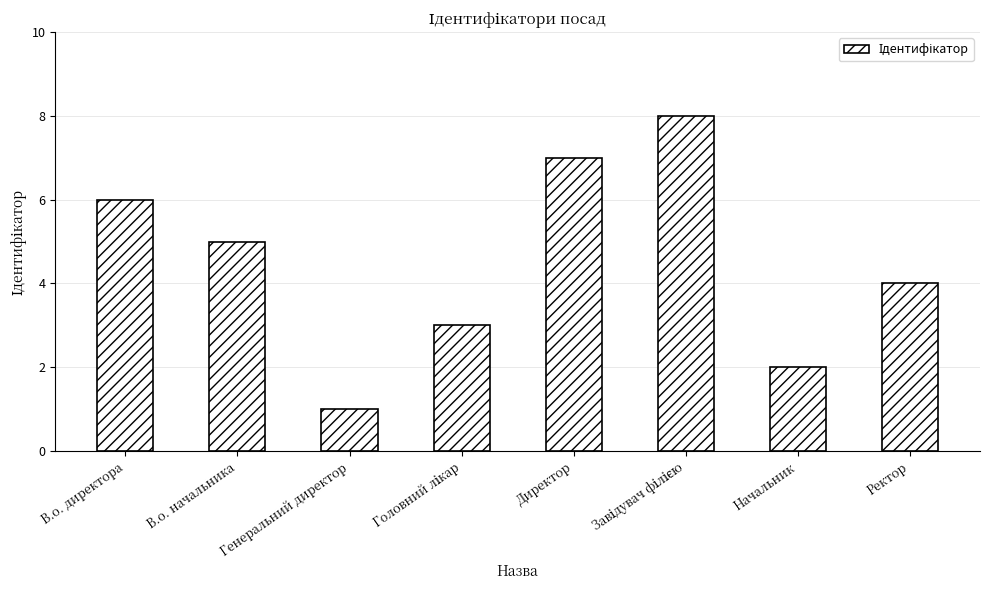

Between Генеральний директор and В.о. начальника, which is larger?

В.о. начальника